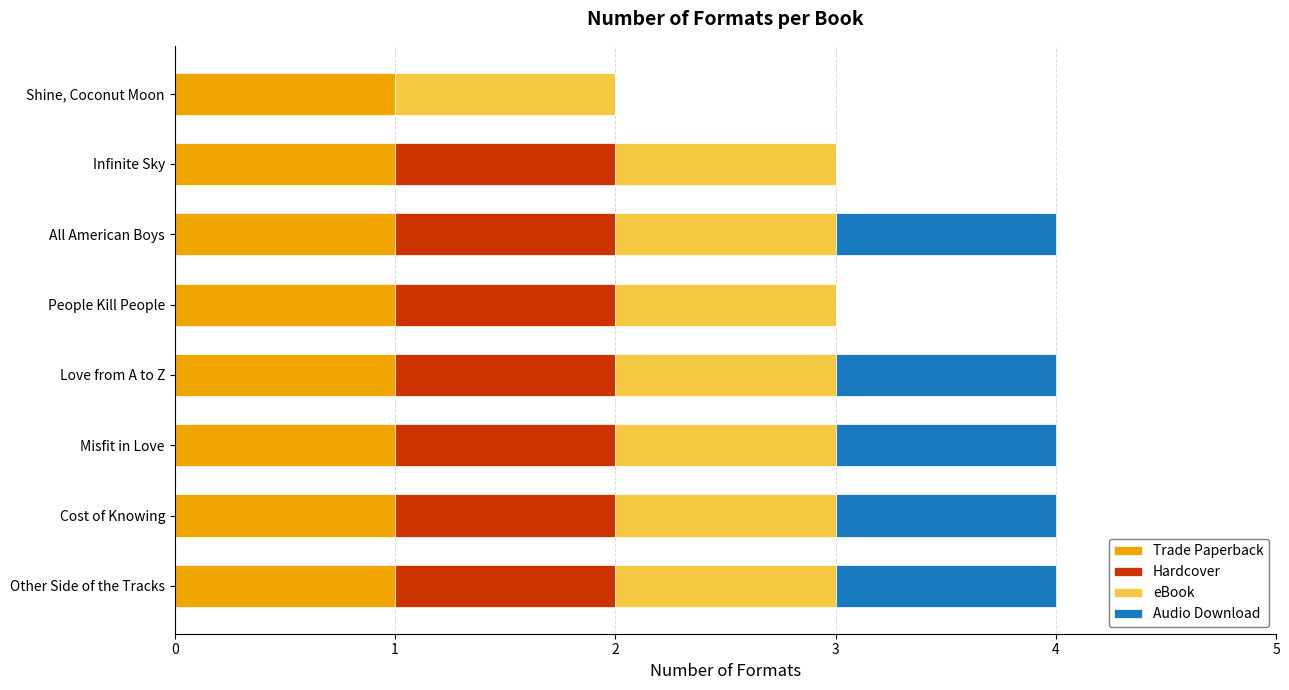

Is it true that Trade Paperback equals 0 at All American Boys?

False